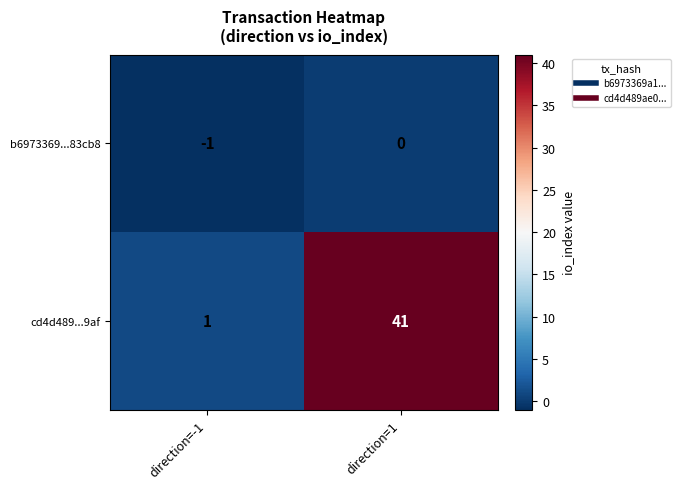

What is the spread (max minus min) of values at direction=-1?

2